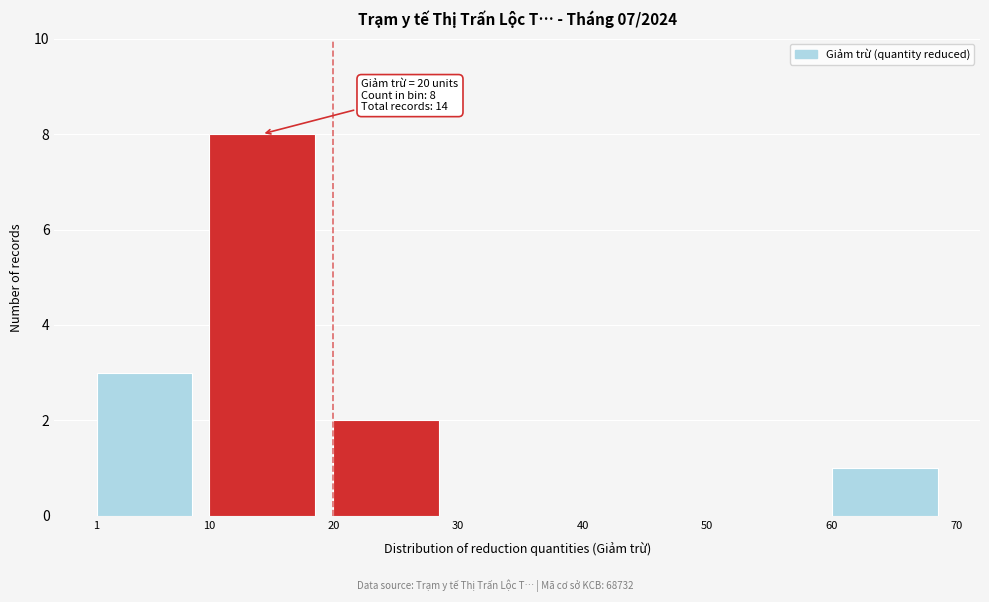

Over which range of the x-axis is the bar tallest?

10 to 20